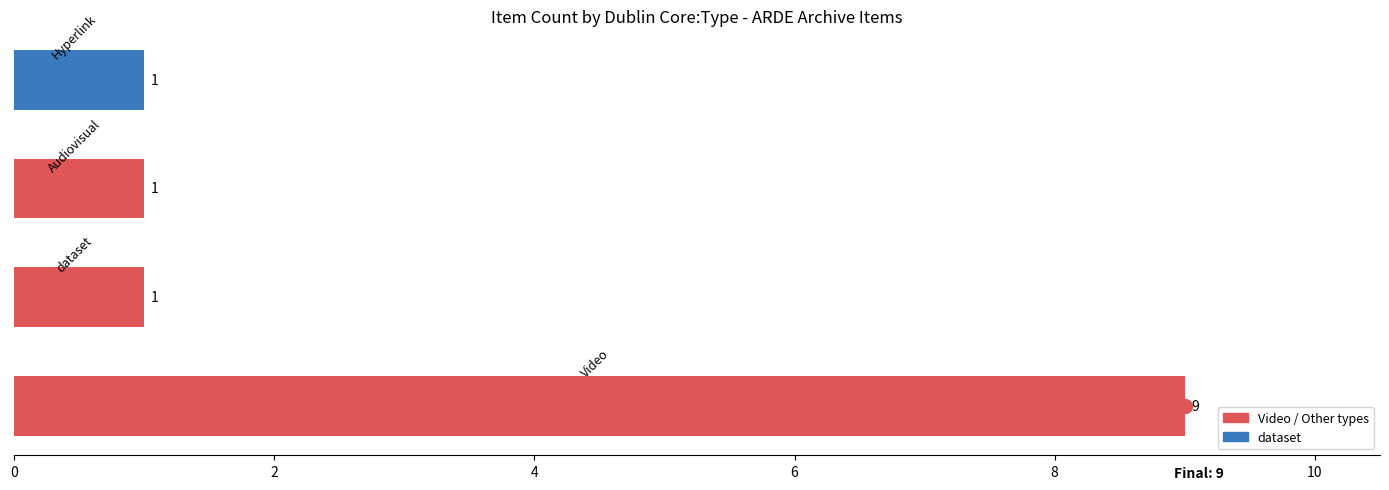

Reading bottom to top, what are all the values shown in this chart?

9	1	1	1